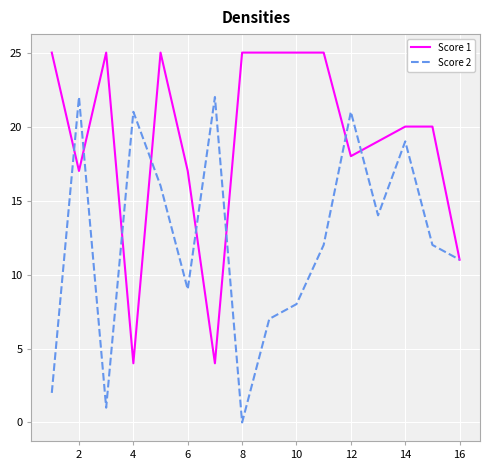

True or false: Score 1 and Score 2 intersect in this chart.

True